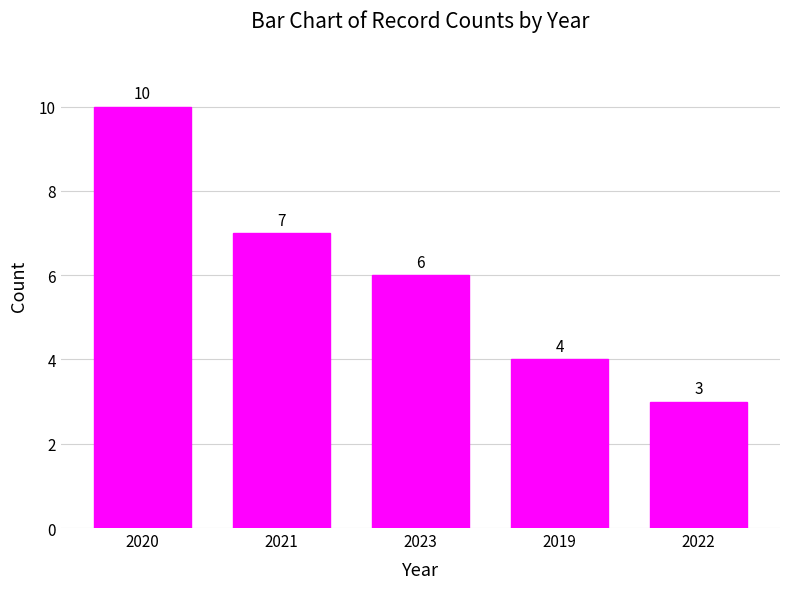

What is the average value?

6